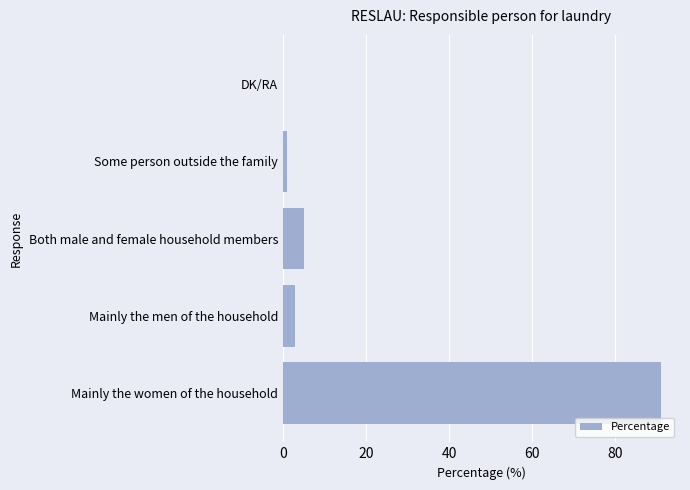

Between DK/RA and Both male and female household members, which is larger?

Both male and female household members